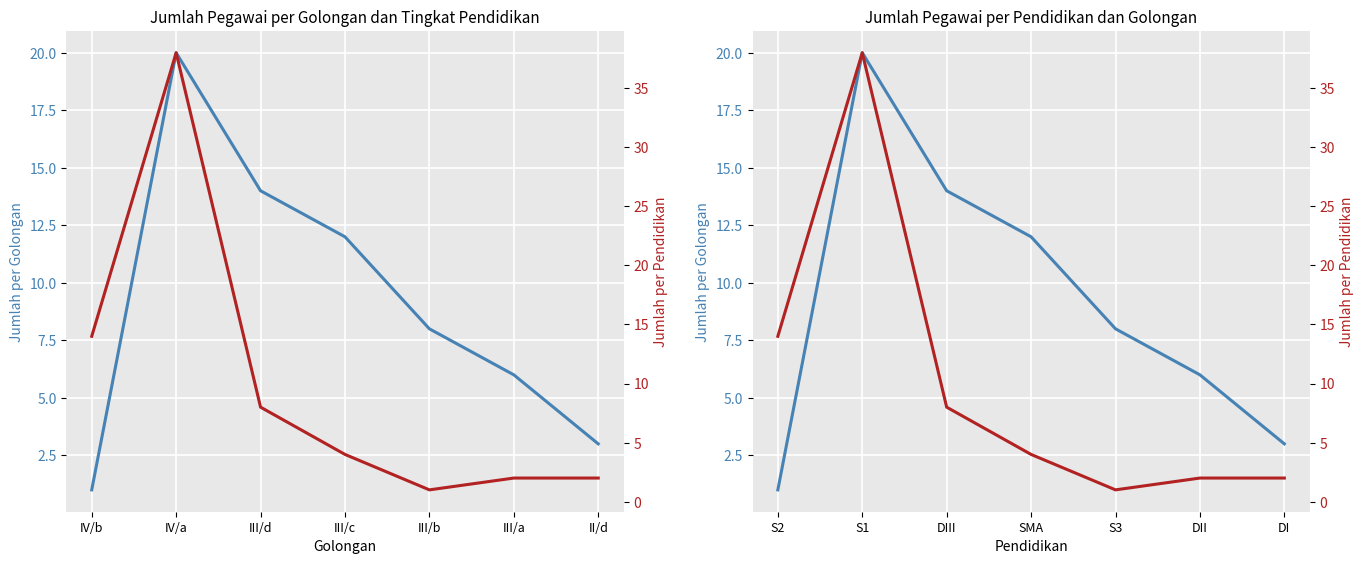

What position from the left is S1?

2